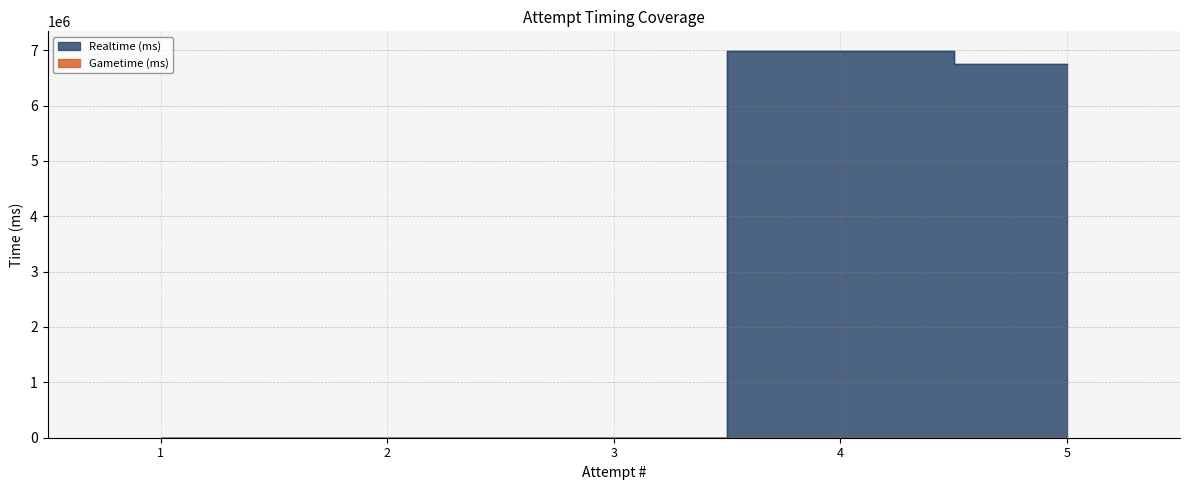

Rank the categories by value from highest to lowest.

4, 5, 1, 2, 3